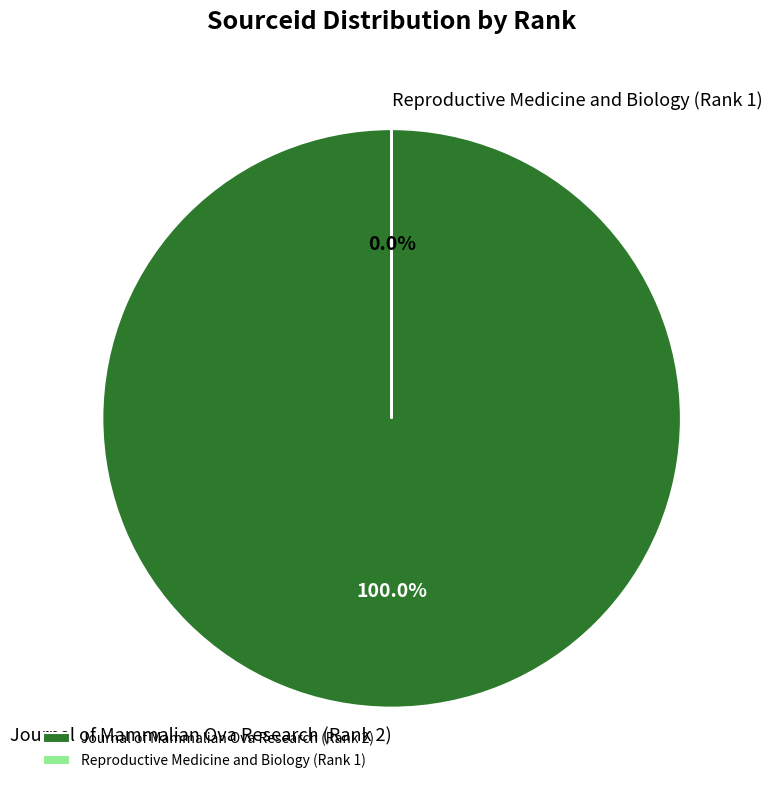

Do Reproductive Medicine and Biology (Rank 1) and Journal of Mammalian Ova Research (Rank 2) together represent more than half of the pie?

Yes